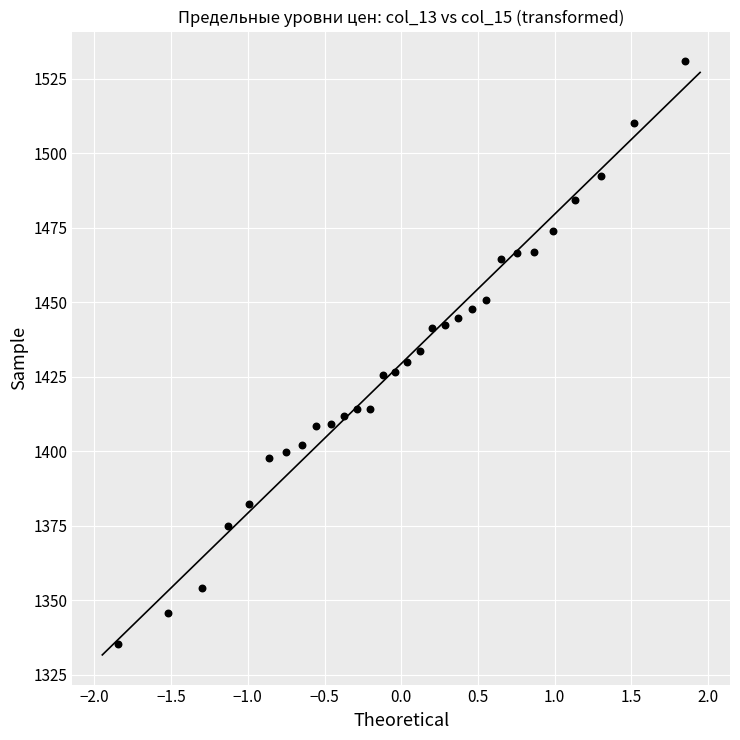

What is the range of Y values (max minus min)?

195.6